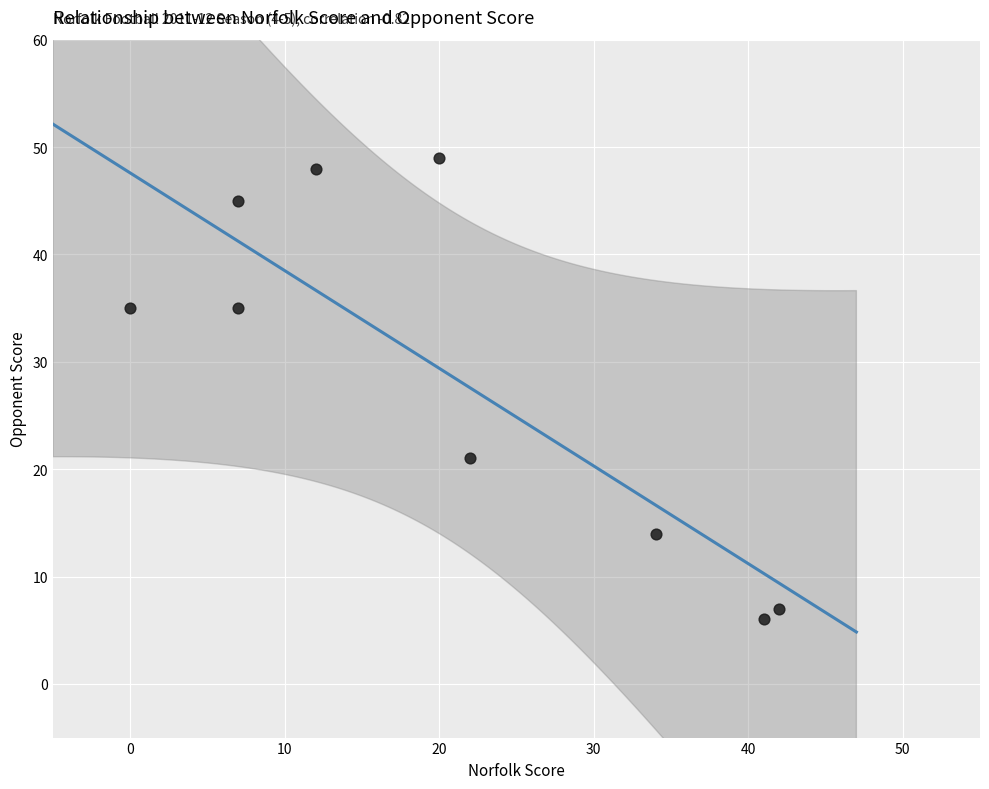

What is the average Y value?

29